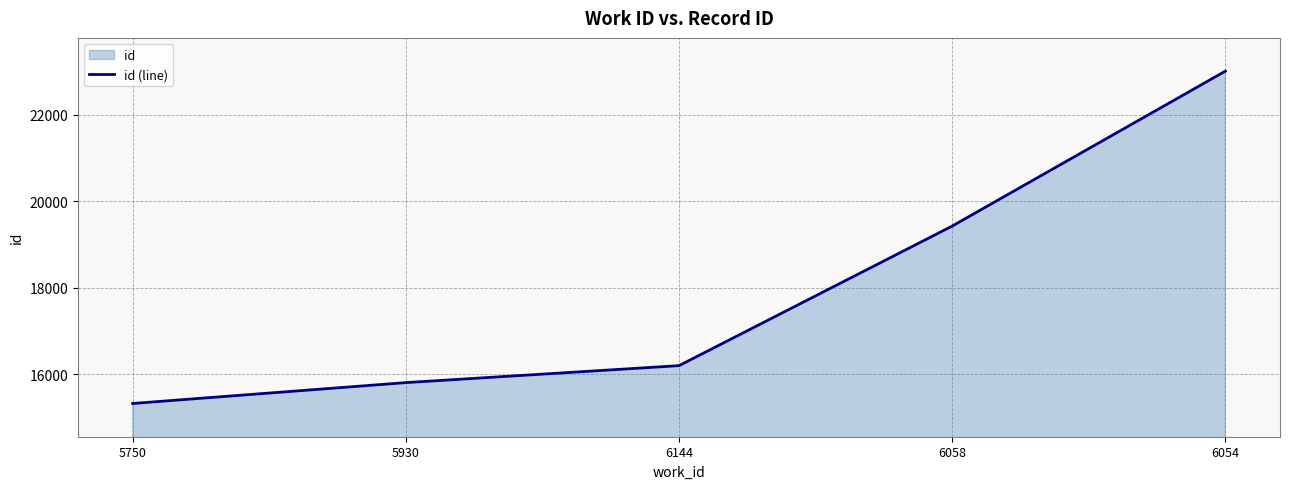

List the labels in order of value, largest first.

6054, 6058, 6144, 5930, 5750